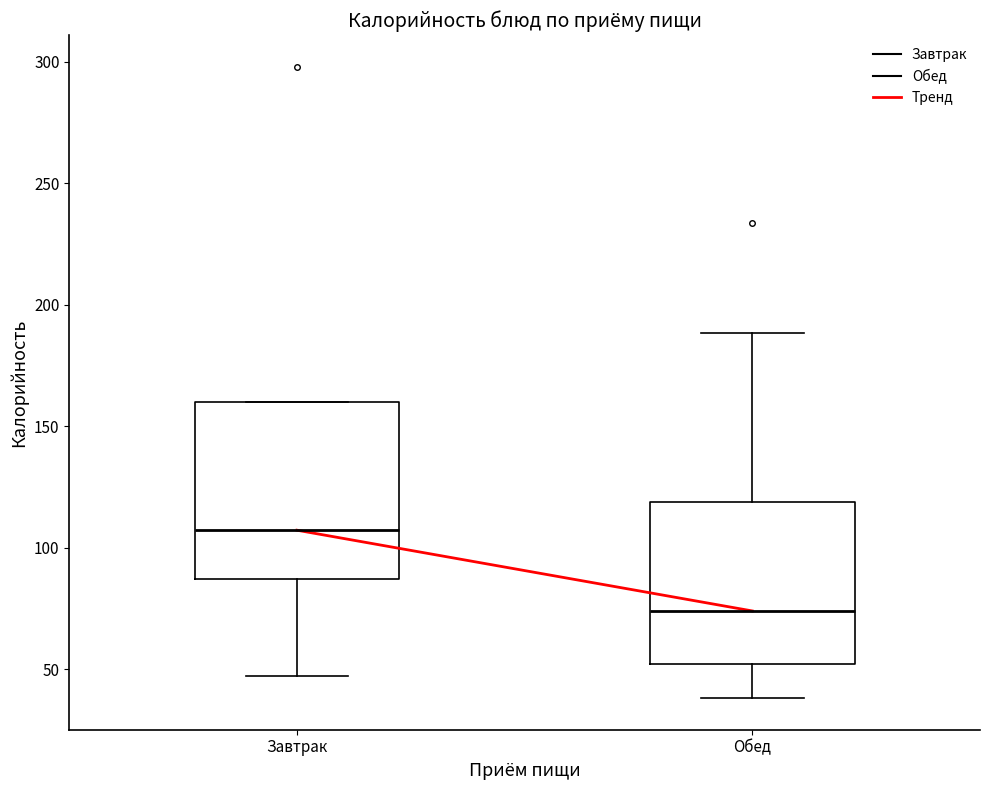

Reading left to right, read every box against the y-axis: the position of its median line, the range the box covers, and the ends of its whiskers. The values are not printed on the chart, so give them approximately, as read against the axis.

Завтрак: median 105, box 85 to 160, whiskers 45 to 160
Обед: median 75, box 50 to 120, whiskers 40 to 190